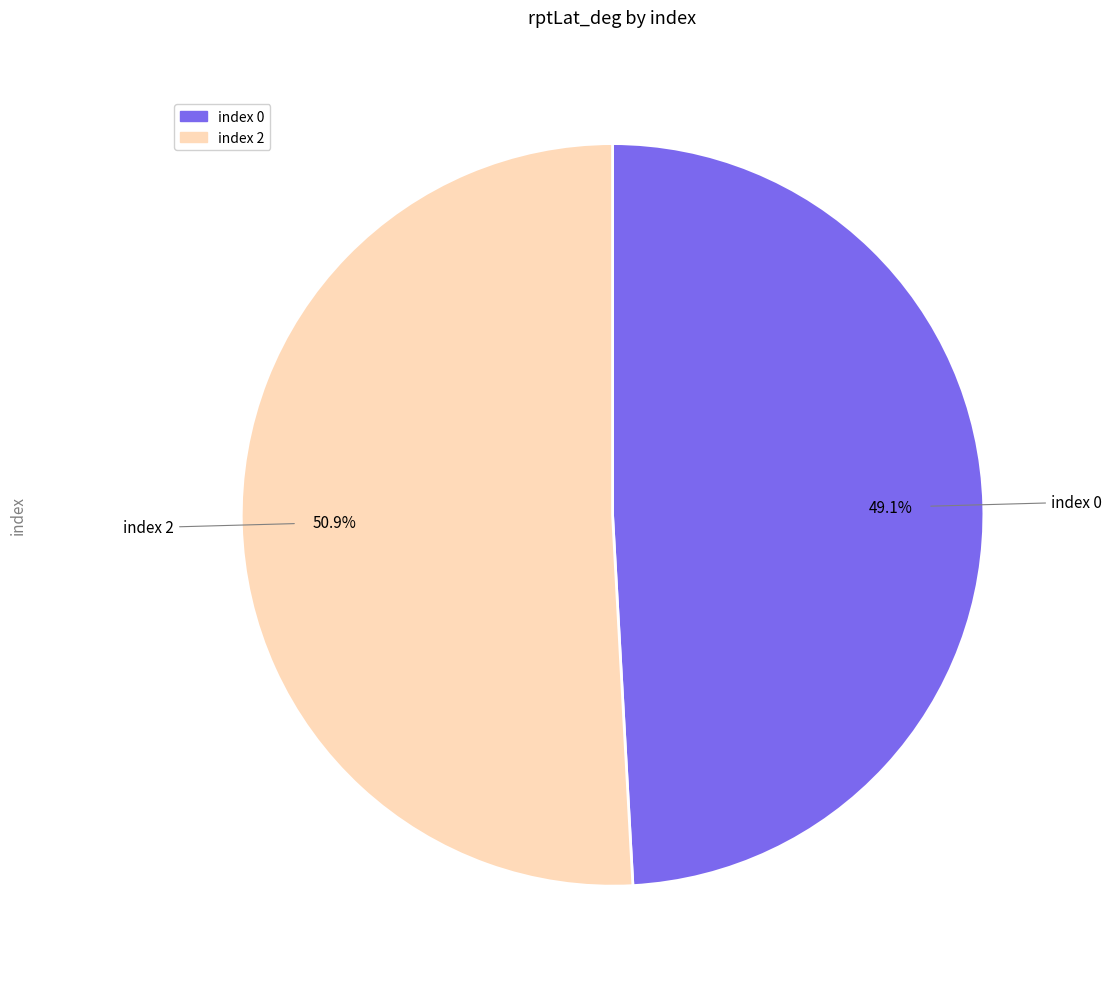

True or false: index 0 accounts for 55% of the total.

False